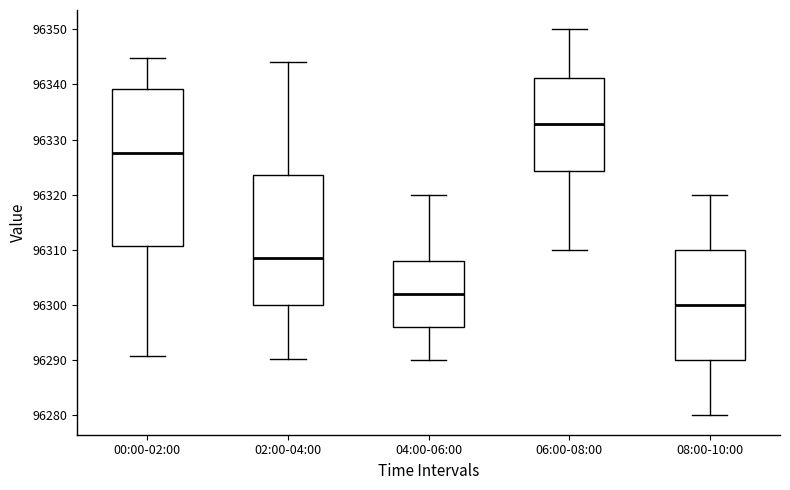

Reading left to right, transcribe this box plot: for each box, give where its median line is, the range the box spans, and where its two whiskers end, as read against the y-axis. The values are not printed on the chart, so give them approximately, as read against the axis.

00:00-02:00: median 96328, box 96311 to 96339, whiskers 96291 to 96345
02:00-04:00: median 96308, box 96300 to 96324, whiskers 96290 to 96344
04:00-06:00: median 96302, box 96296 to 96308, whiskers 96290 to 96320
06:00-08:00: median 96333, box 96324 to 96341, whiskers 96310 to 96350
08:00-10:00: median 96300, box 96290 to 96310, whiskers 96280 to 96320